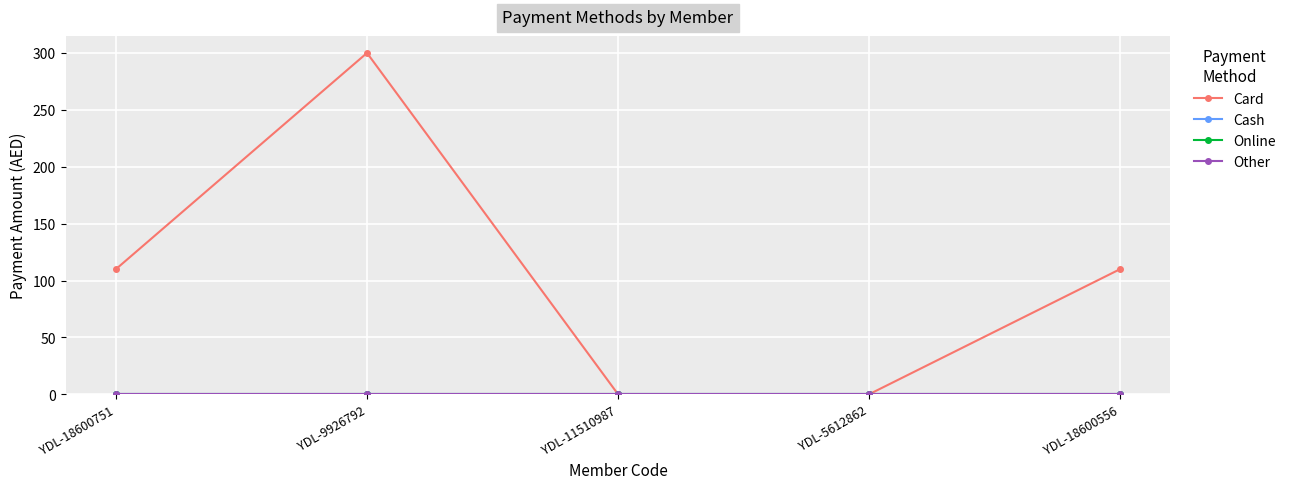

At which label is Online closest to 0?

YDL-18600751